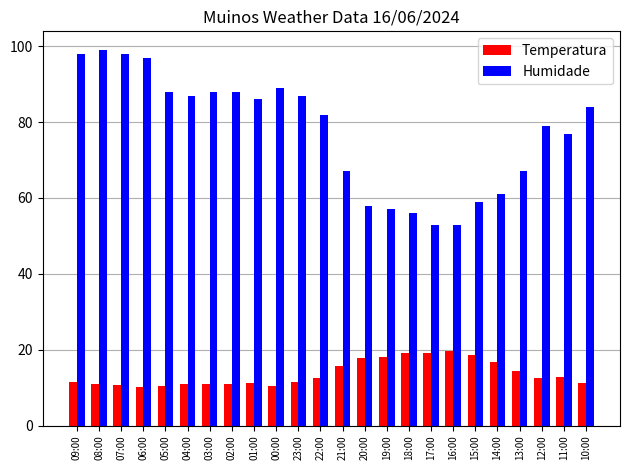

Read the Humidade value at 01:00.

86.0